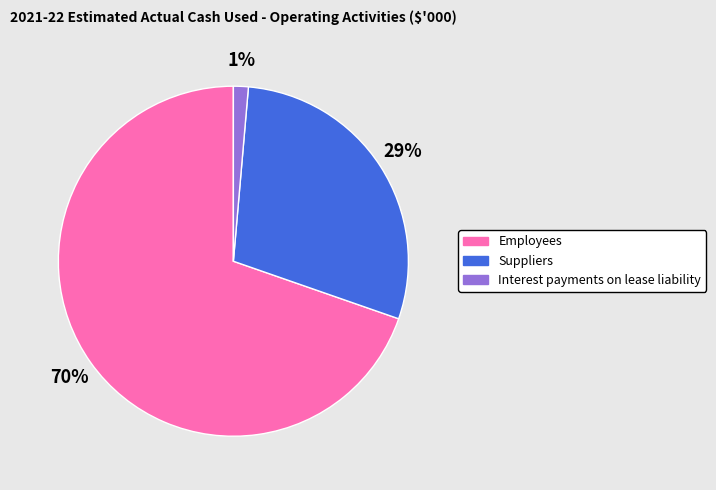

To the nearest percent, what percentage of the pie is Employees?

70%